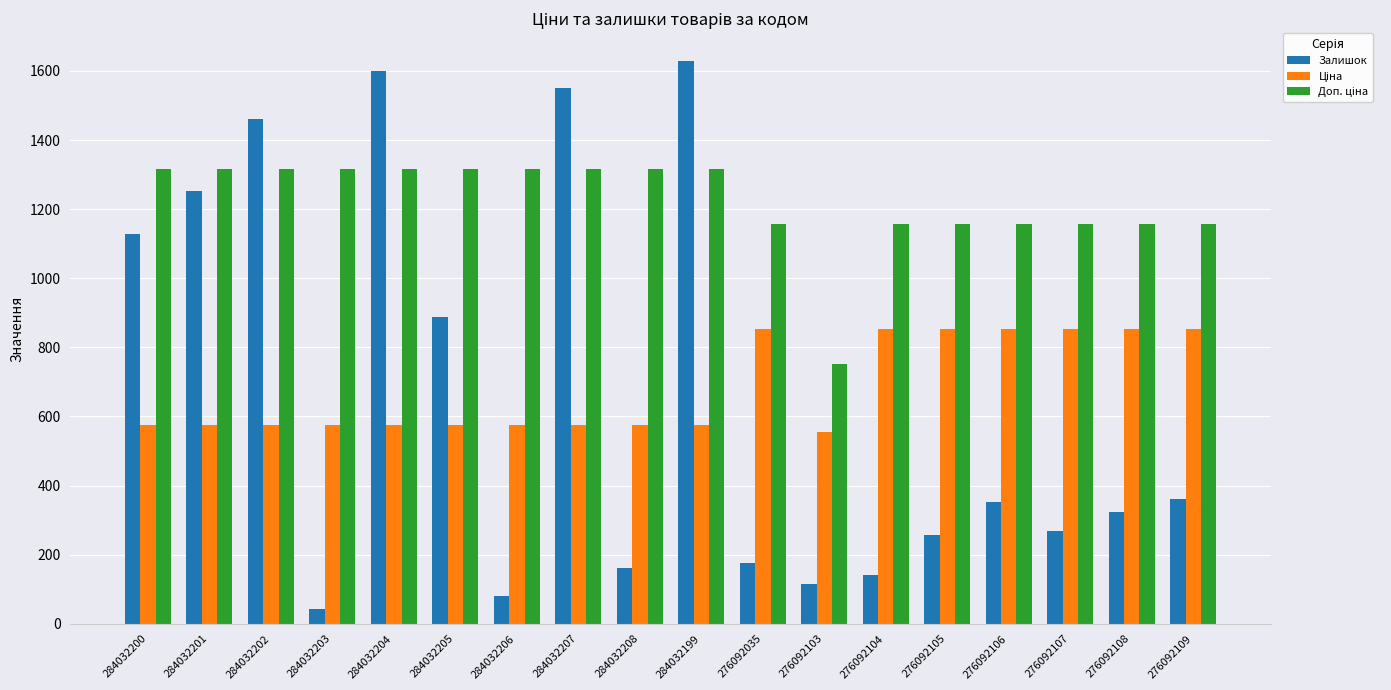

At how many categories does at least one series exceed 1354?

4